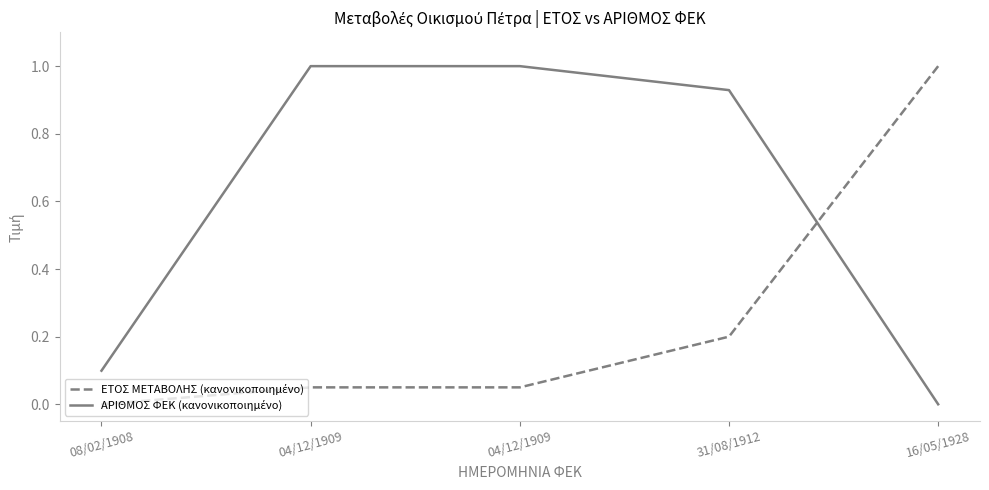

The value of ΑΡΙΘΜΟΣ ΦΕΚ (κανονικοποιημένο) at 04/12/1909 is 1.0. True or false?

True